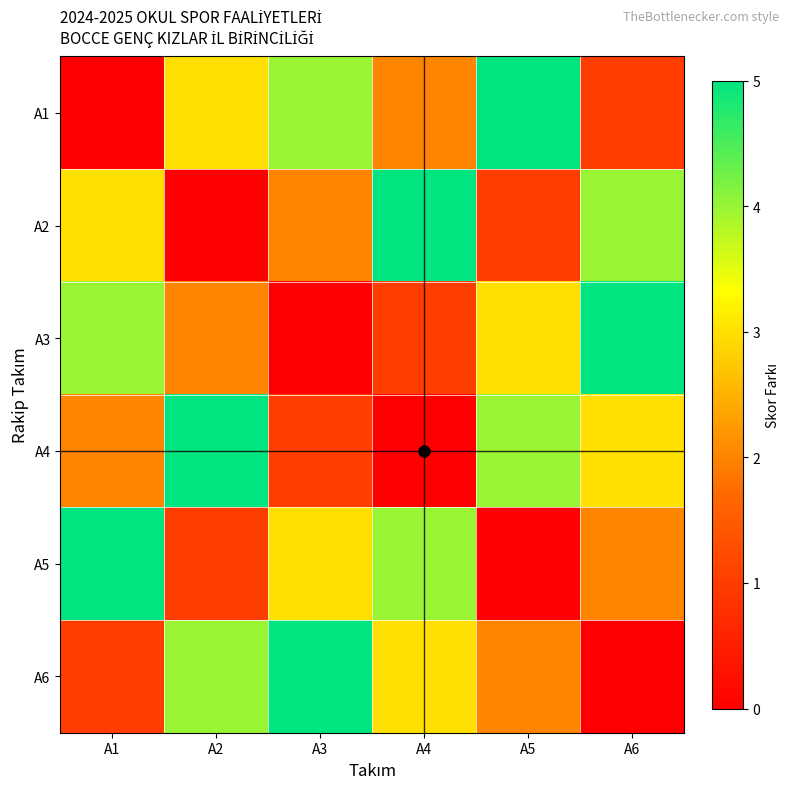

What is the total value across all series at A5?

15